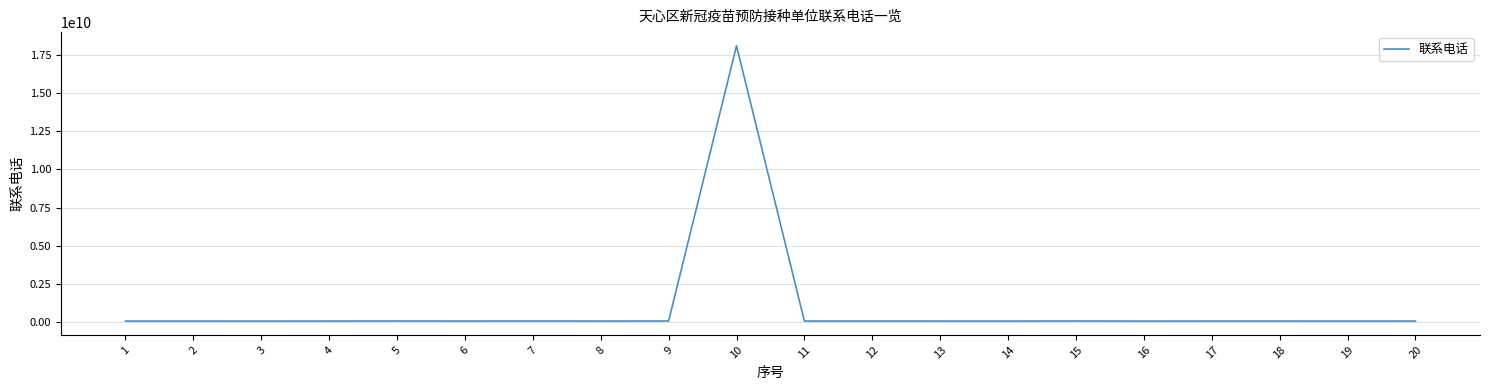

What is the maximum value shown in the chart?

18073117230